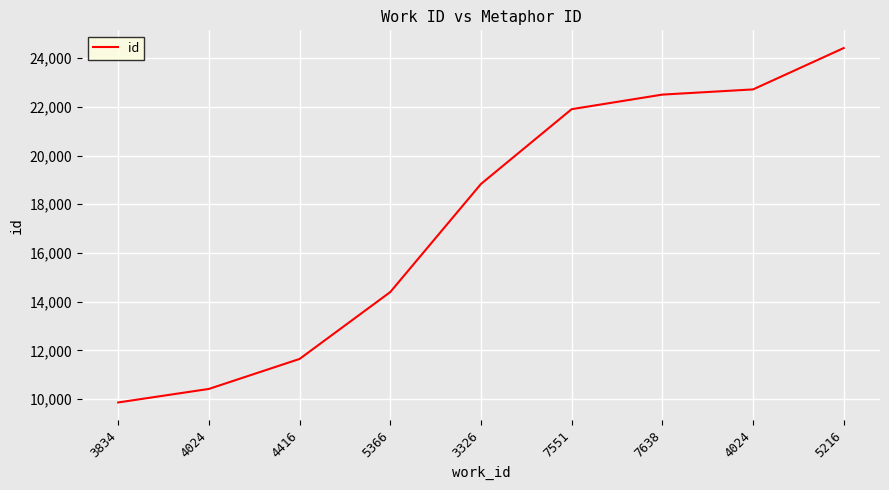

Does the chart display data point markers on the line(s)?

No